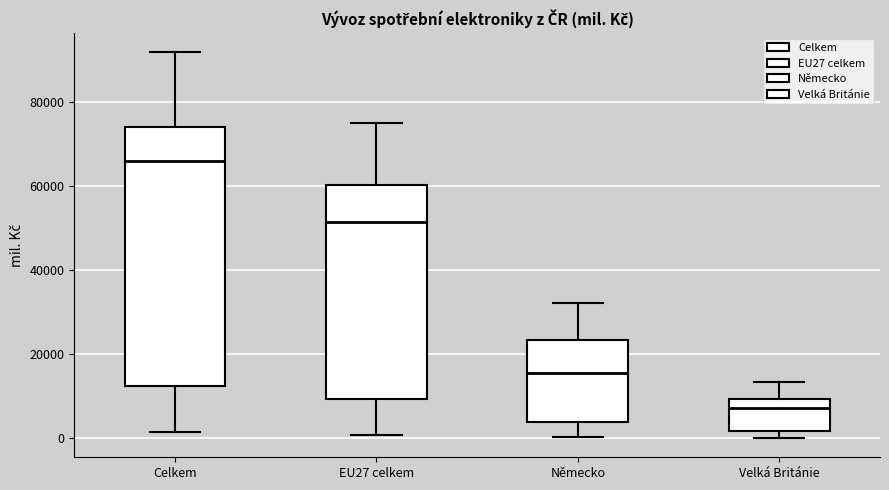

Where is the upper edge of the box for Velká Británie on the y-axis? The values are not printed on the chart, so give them approximately, as read against the axis.

10000